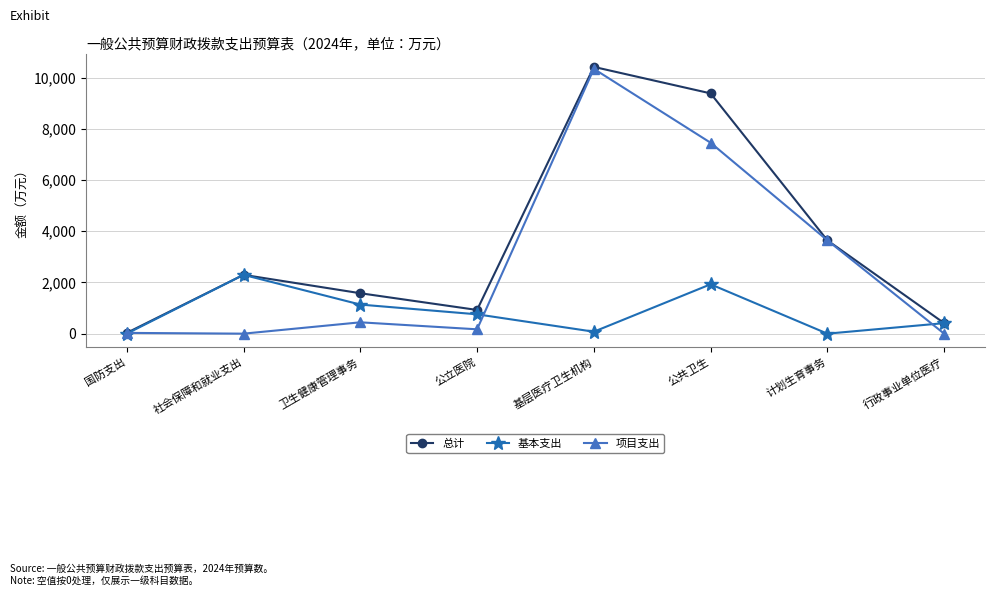

What position from the right is 行政事业单位医疗?

1